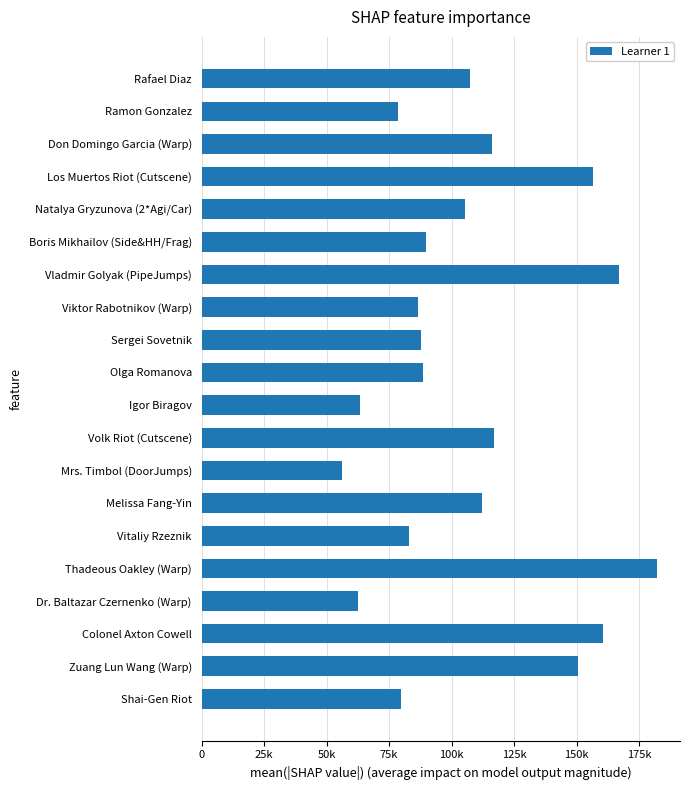

What is the difference between the maximum and minimum values?

126078